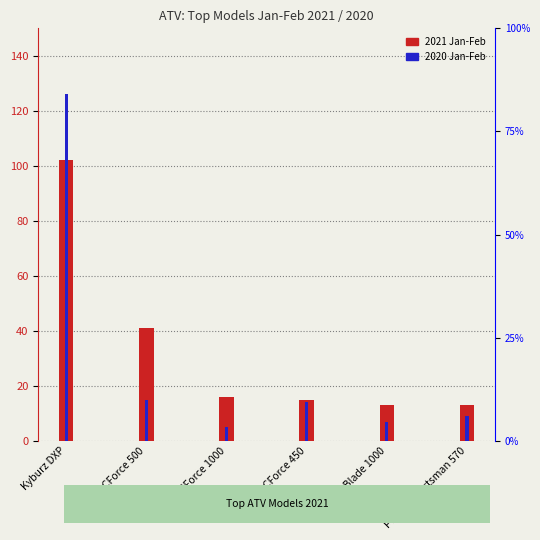

Which category has the highest value in the 2021 Jan-Feb series?

Kyburz DXP